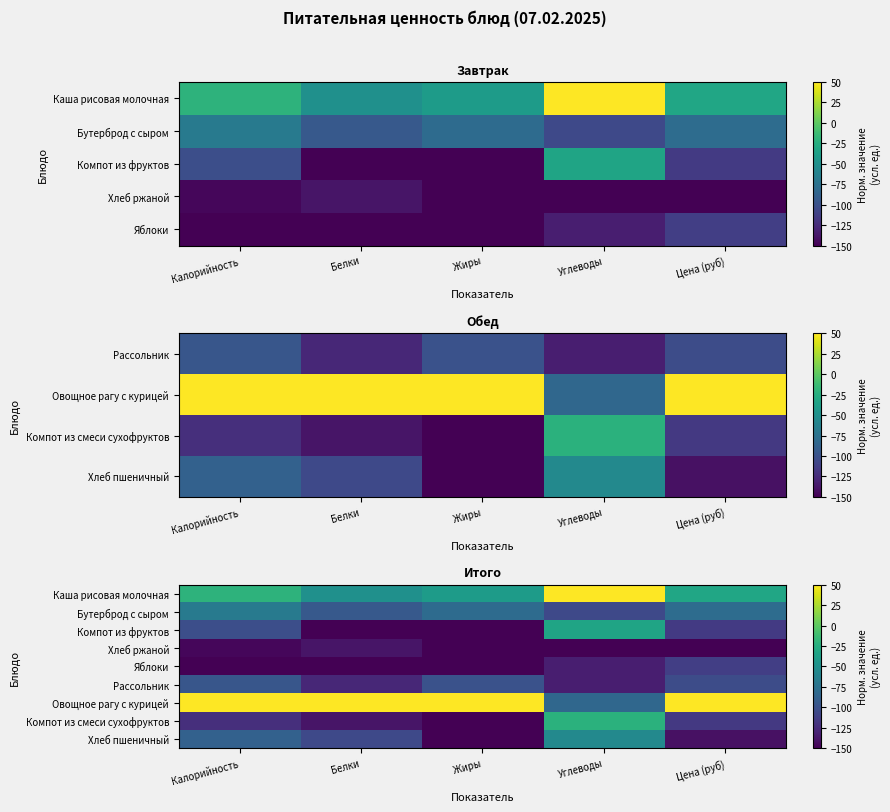

What is the total value across all series at Белки?

-905.6